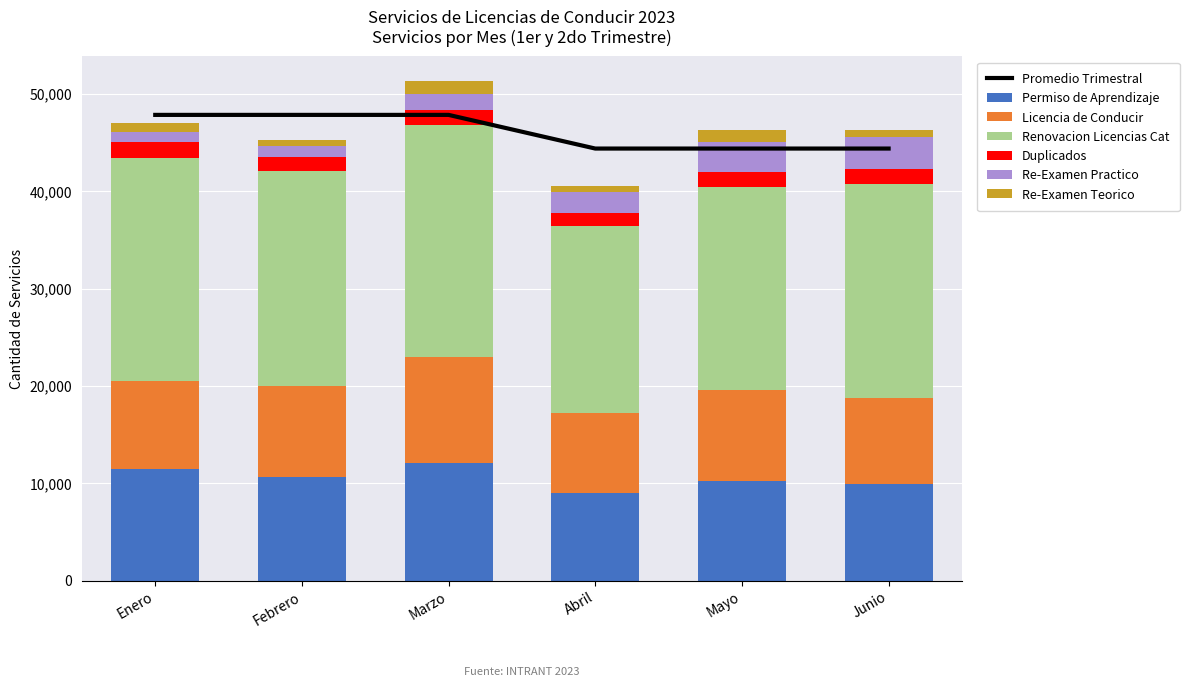

How many data points does each series have?

6